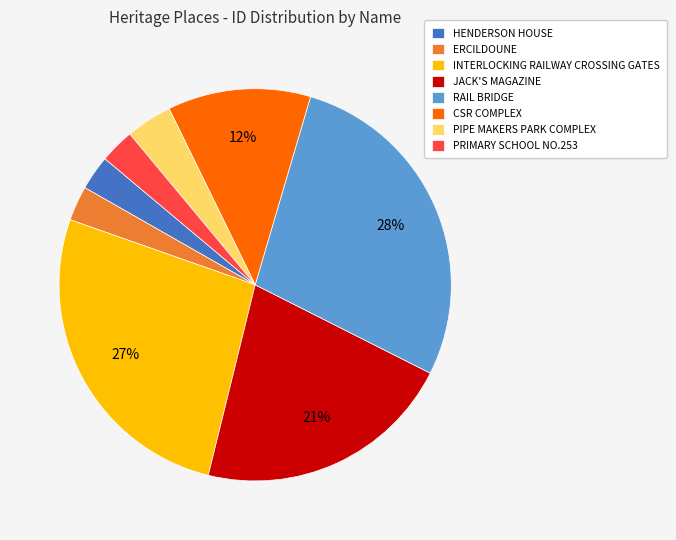

To the nearest percent, what percentage of the pie is PRIMARY SCHOOL NO.253?

3%